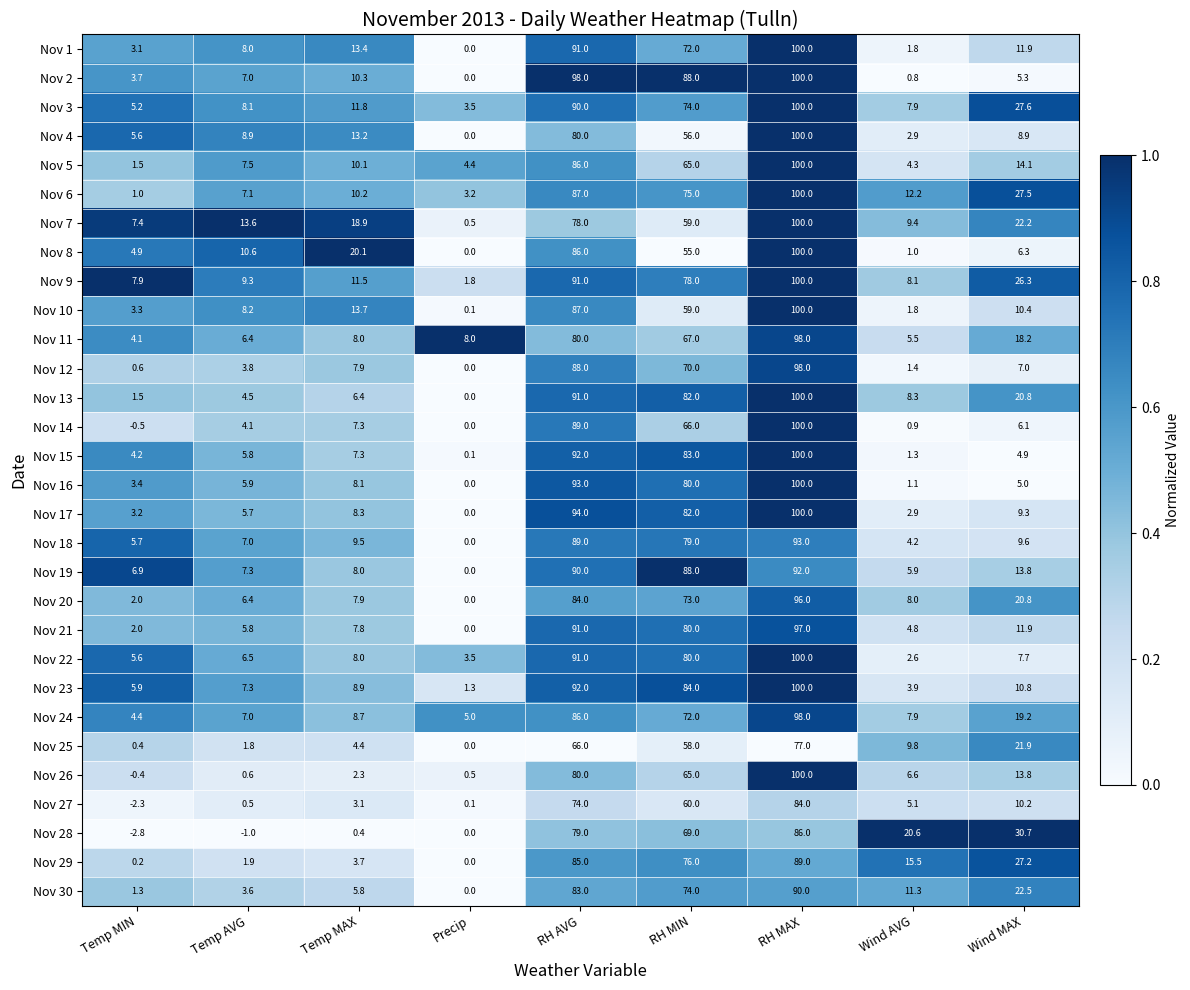

List the labels in order of Nov 3 value, largest first.

RH MAX, RH AVG, RH MIN, Wind MAX, Temp MAX, Temp AVG, Wind AVG, Temp MIN, Precip